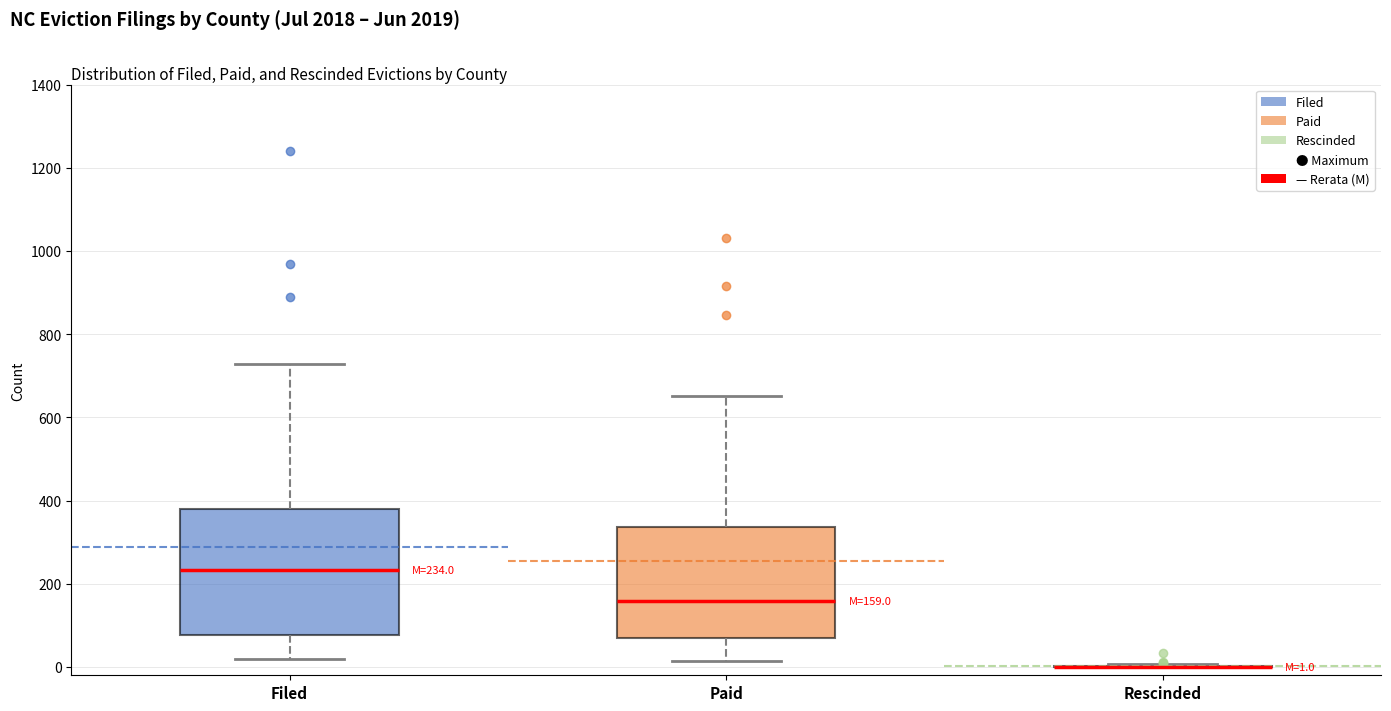

Comparing the boxes themselves (not the whiskers), which one is the tallest?

Filed